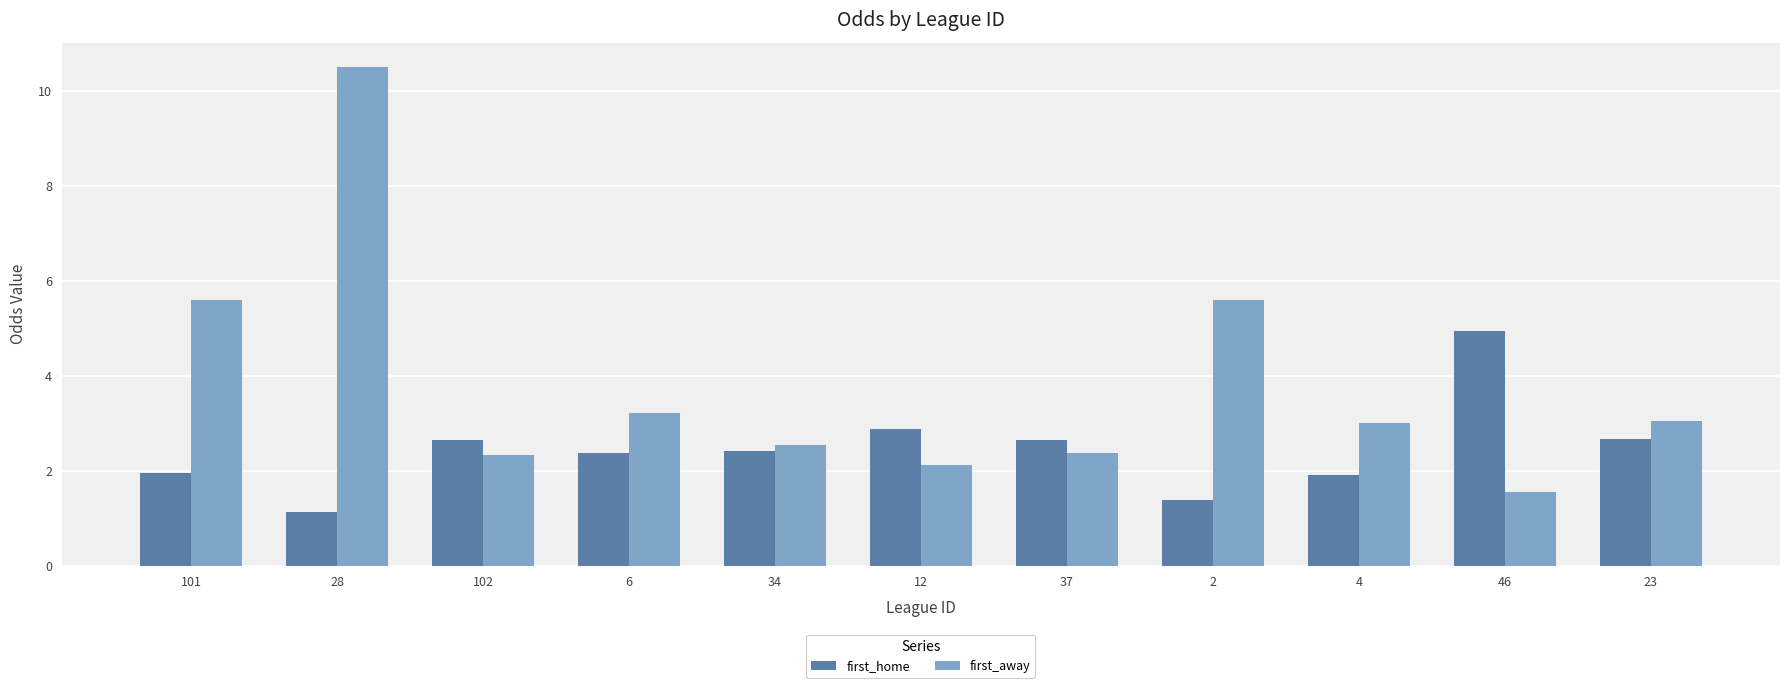

What is the maximum value for first_home?

5.0